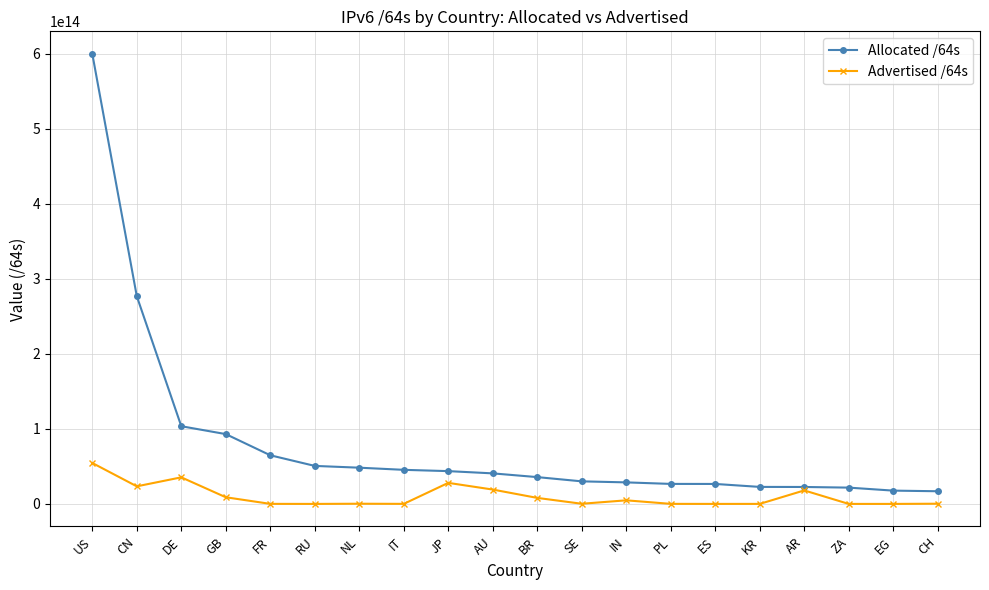

Is this an area chart (filled region under the line)?

No